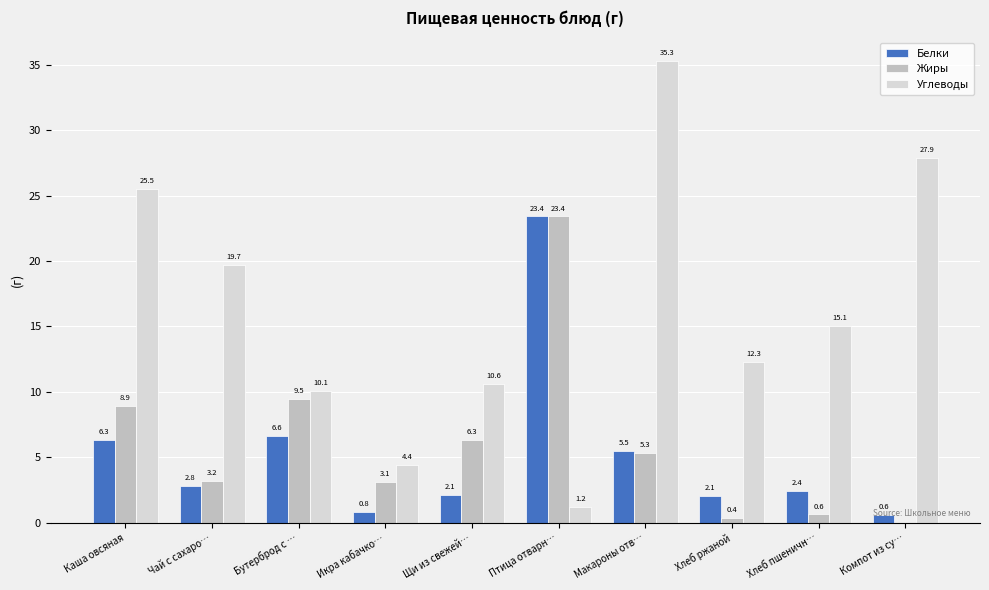

What is the approximate value of Белки at Хлеб пшеничн…?

2.4